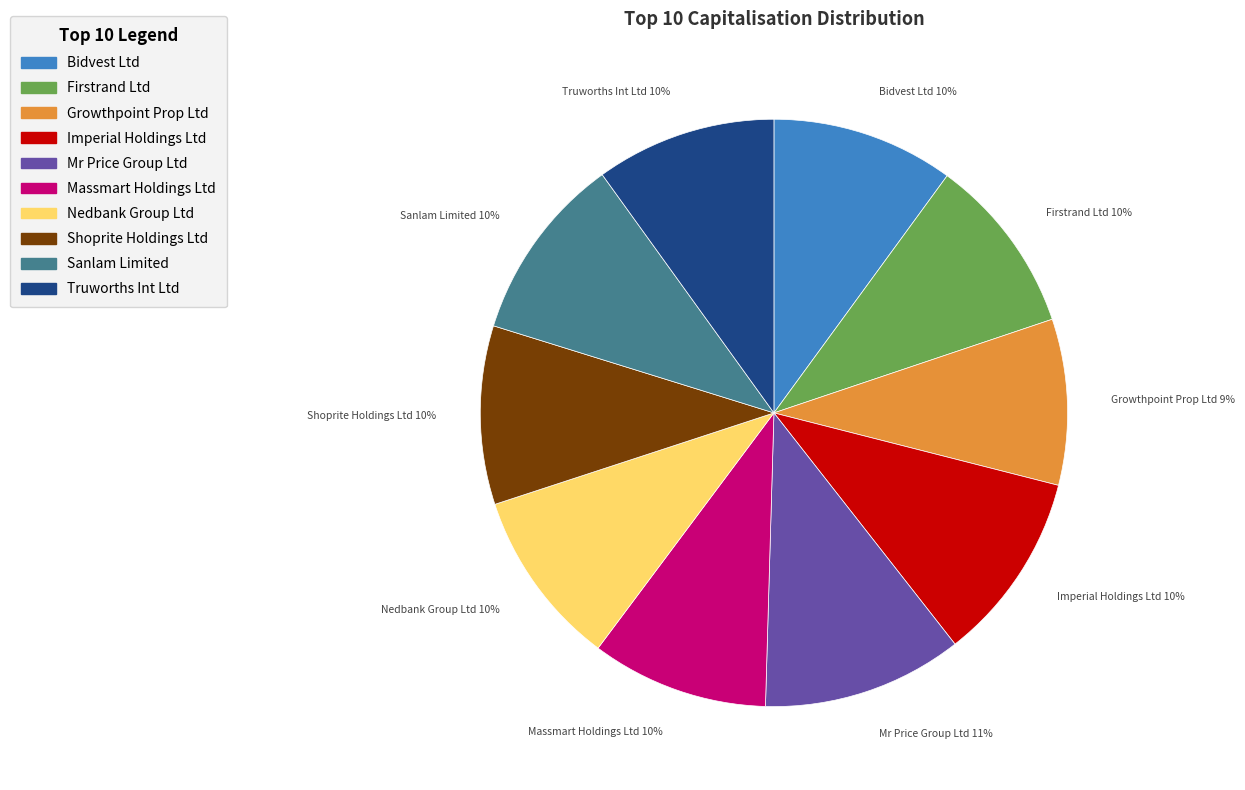

Is there any slice that represents more than half of the pie?

No